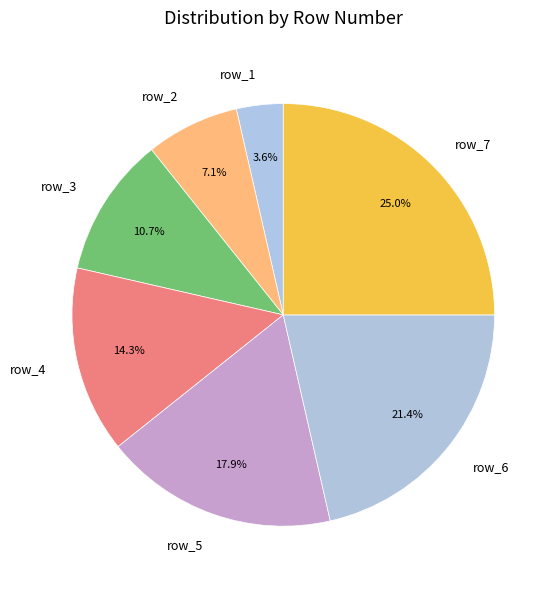

Is it true that row_6 is 7% of the pie?

False